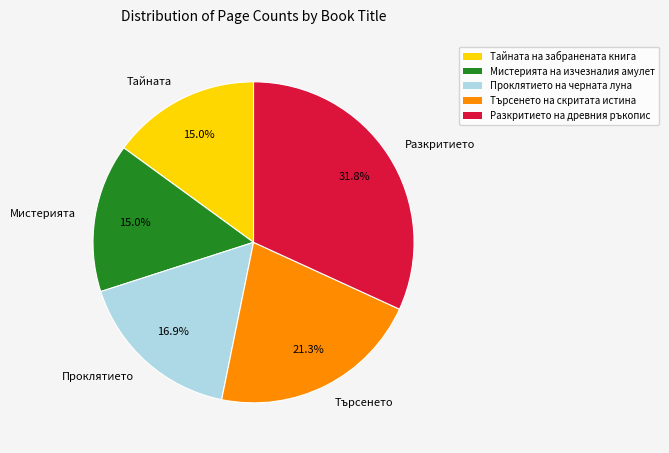

What is the ratio of the value at Мистерията to the value at Тайната?

1.0